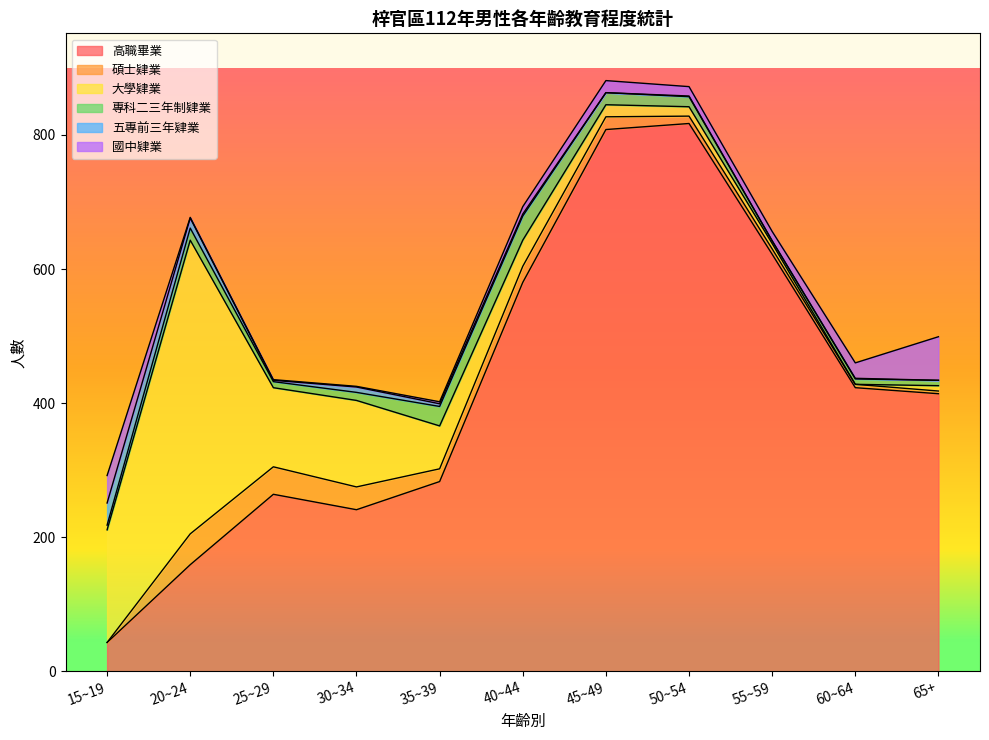

What is the label of the 11th point from the right?

15~19